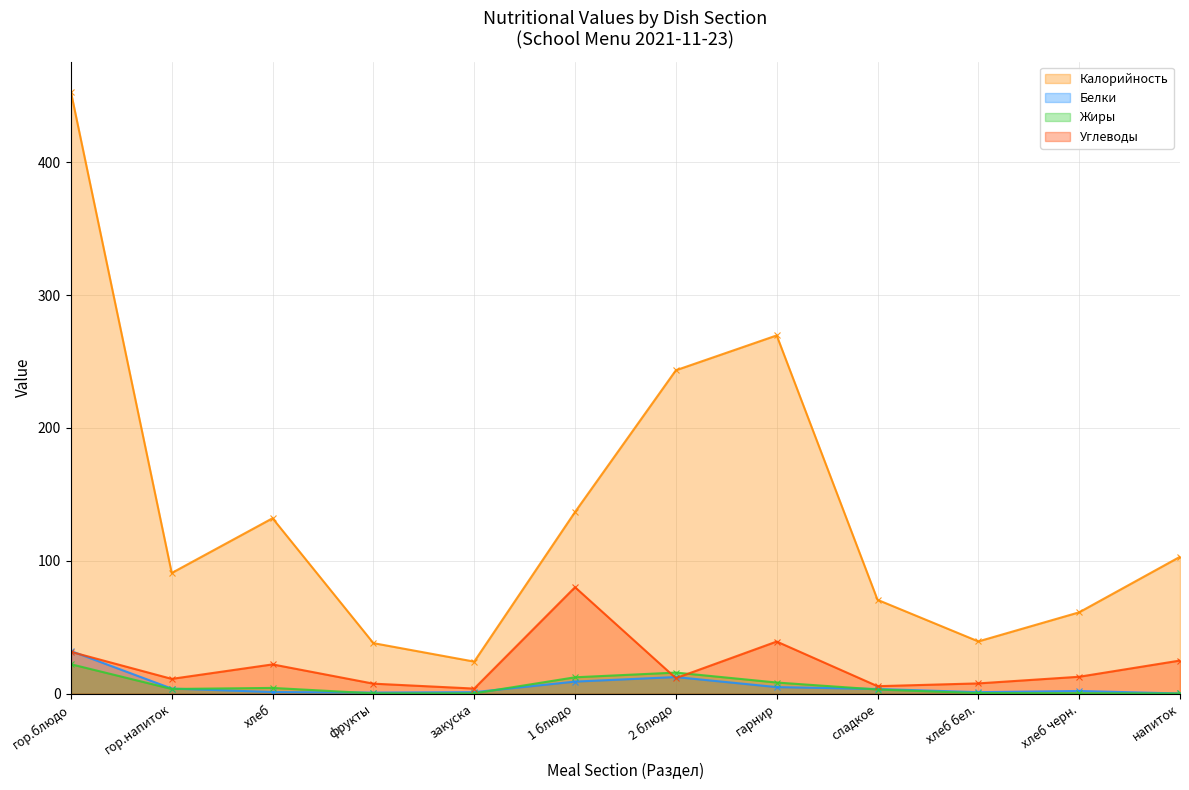

How many data points in Калорийность are above 103?

5